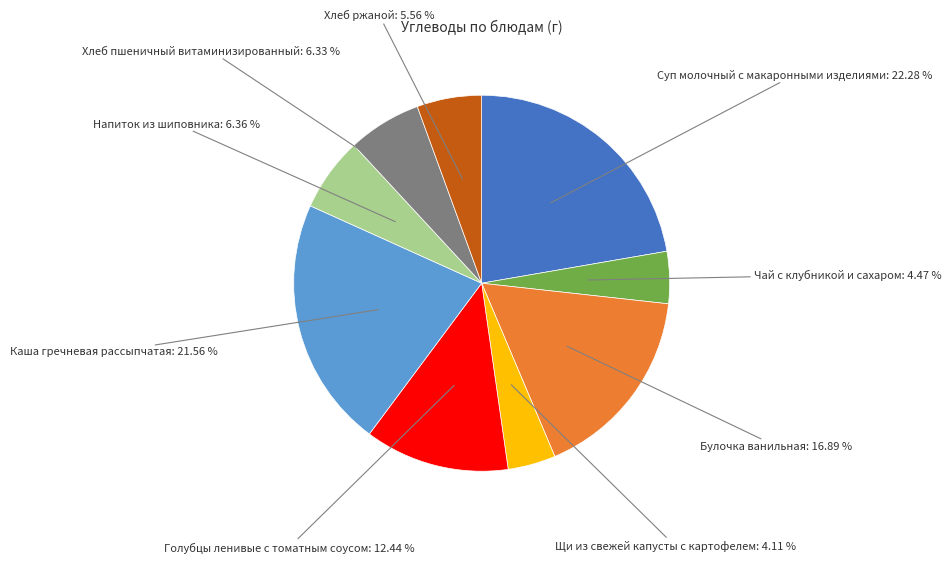

How many slices are in this pie chart?

9